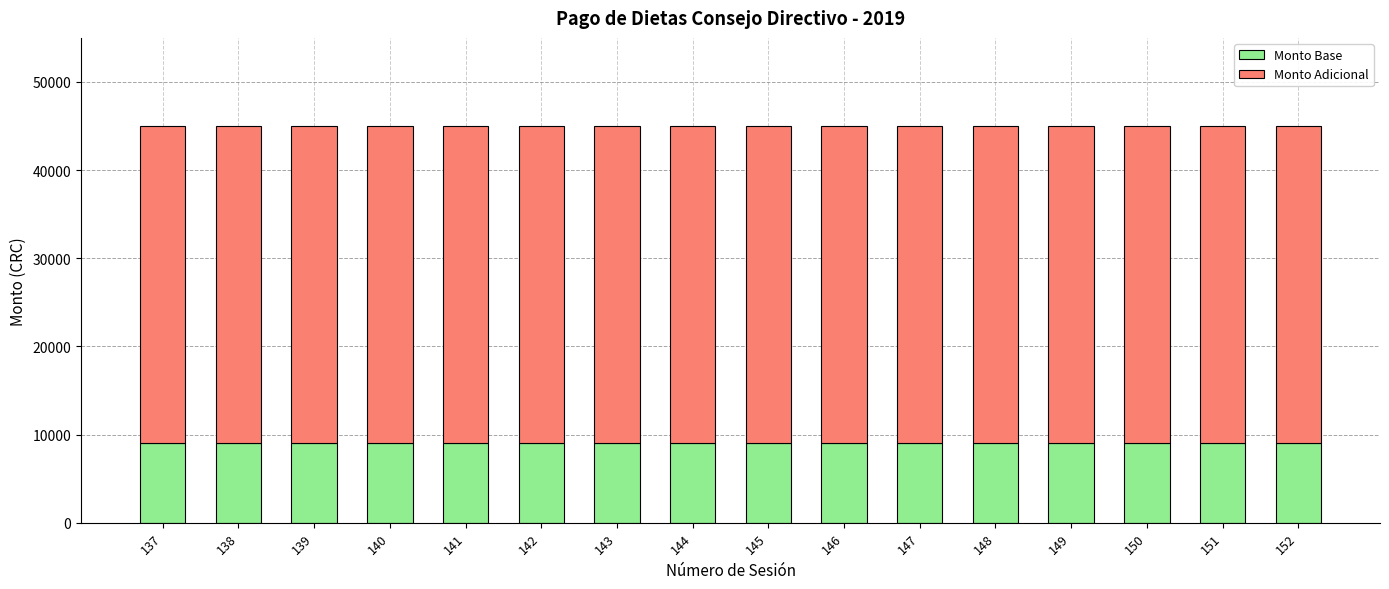

What is the total value across all series at 150?

45000